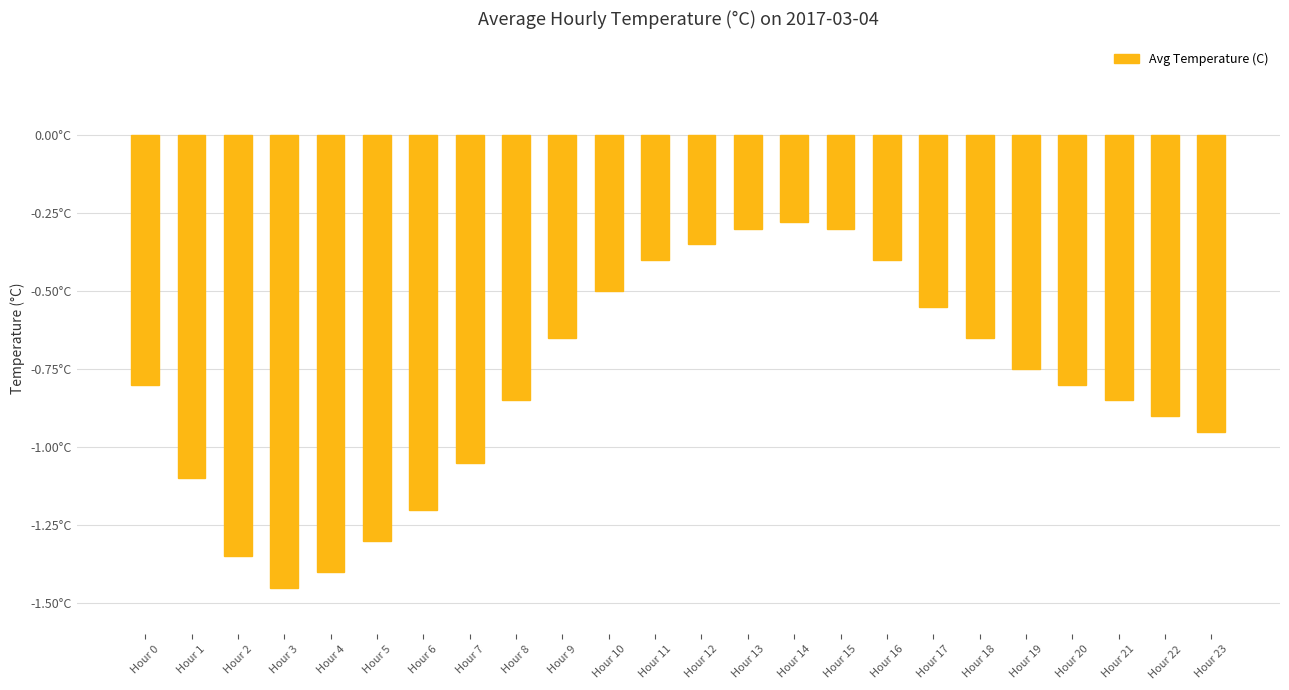

Does the chart contain any negative values?

Yes